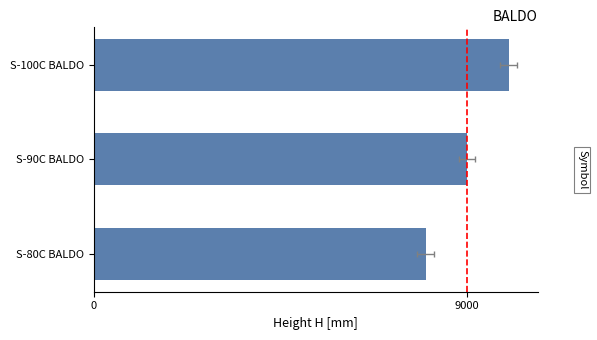

What is the average value?

9000